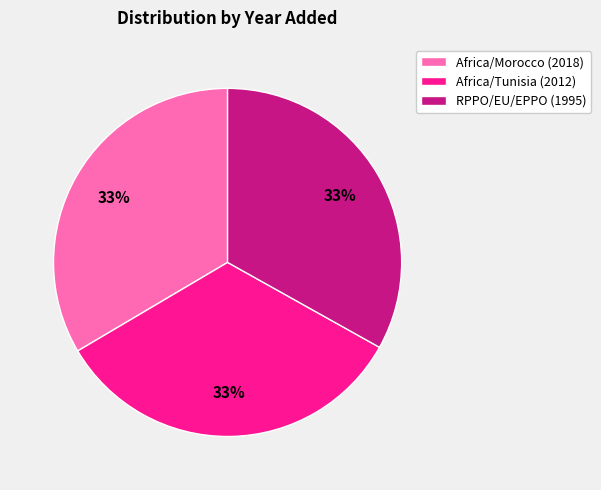

What percentage is the RPPO/EU/EPPO (1995) slice, to the nearest percent?

33%